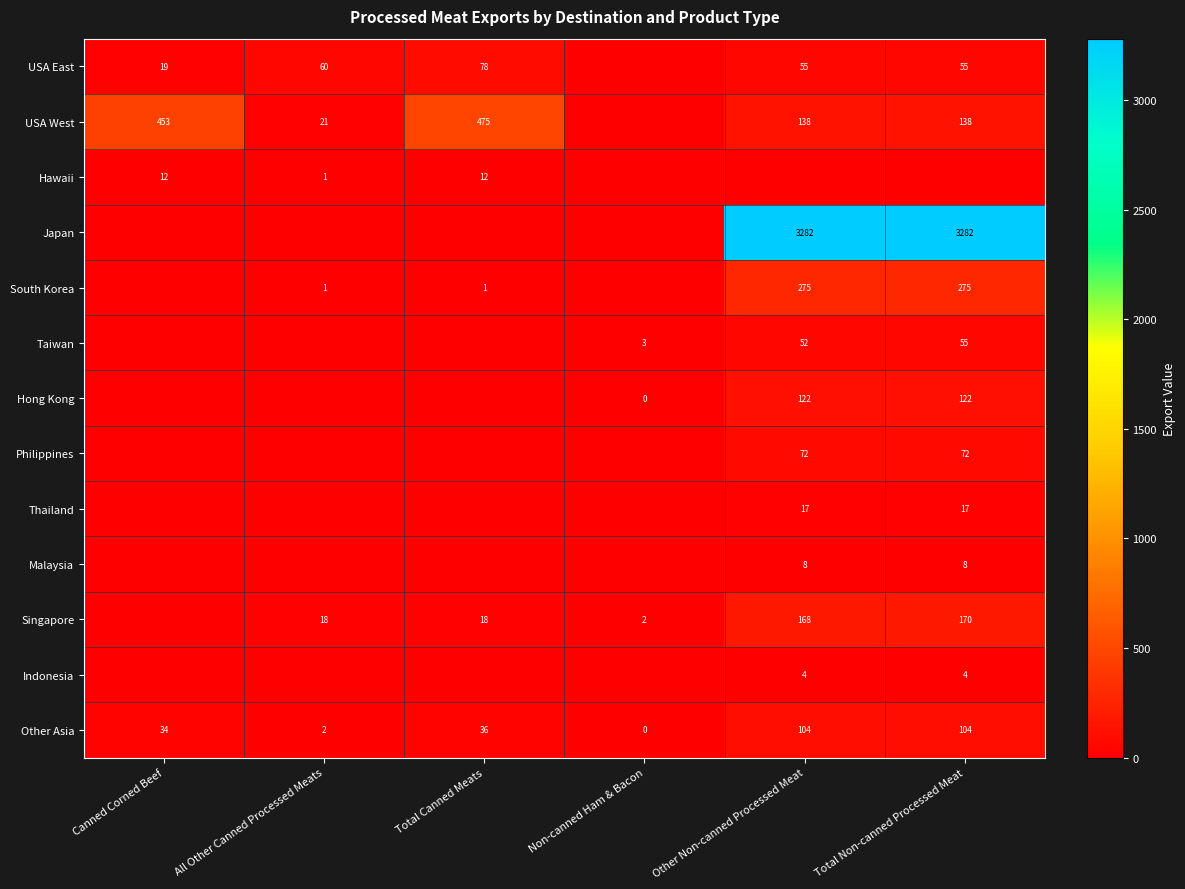

Is the value of USA East at All Other Canned Processed Meats greater than the value of Philippines at Other Non-canned Processed Meat?

No